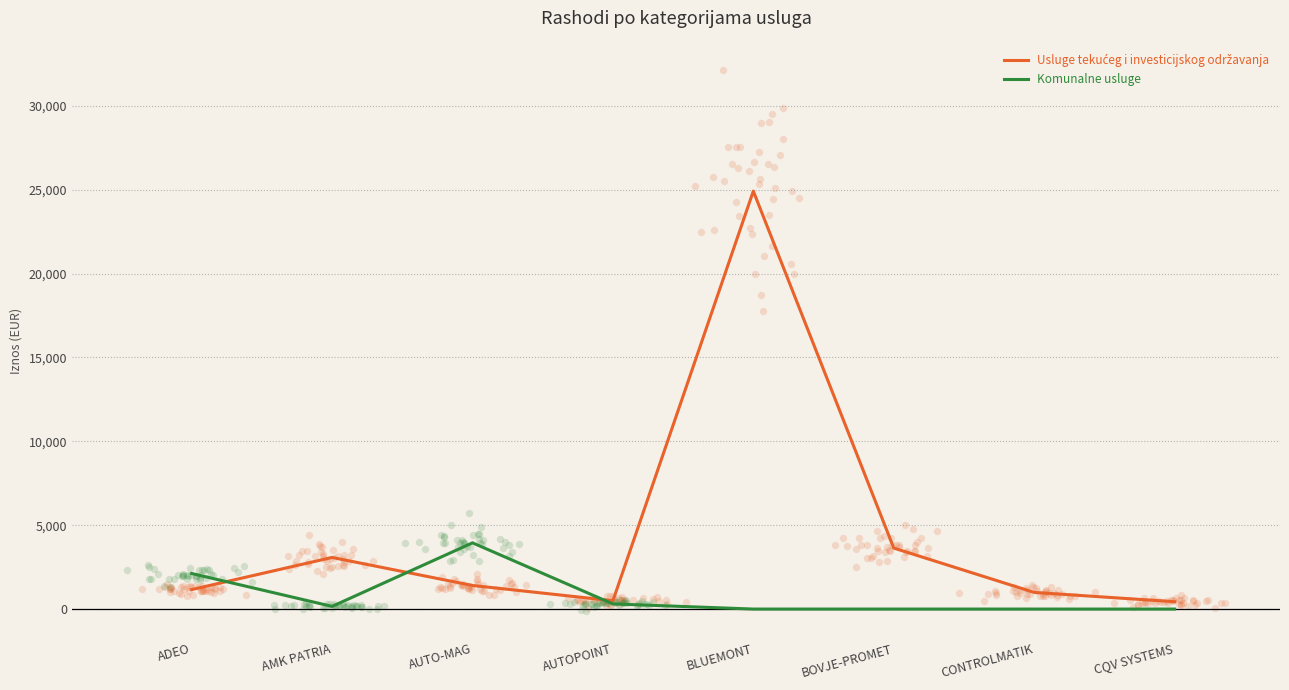

Which series reaches the minimum Y coordinate?

Komunalne usluge